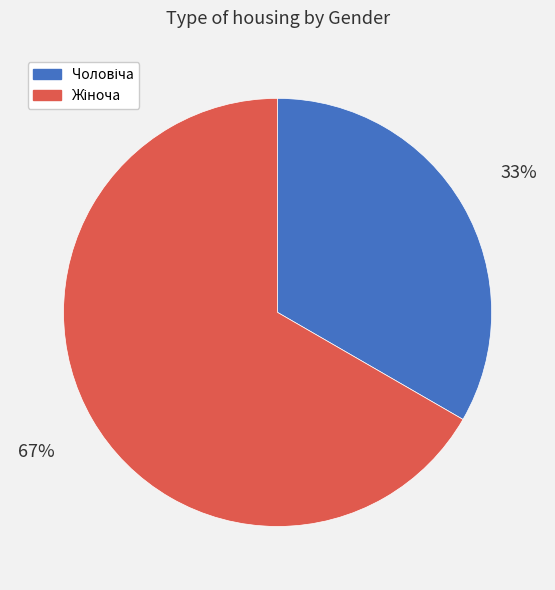

To the nearest percent, what is the average slice percentage?

50%